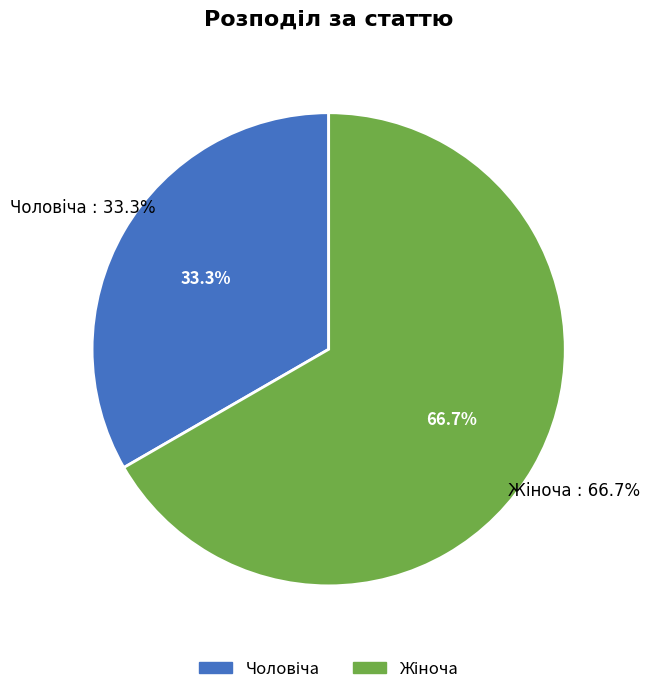

Approximately how many times larger is the value at Чоловіча compared to Жіноча?

0.5